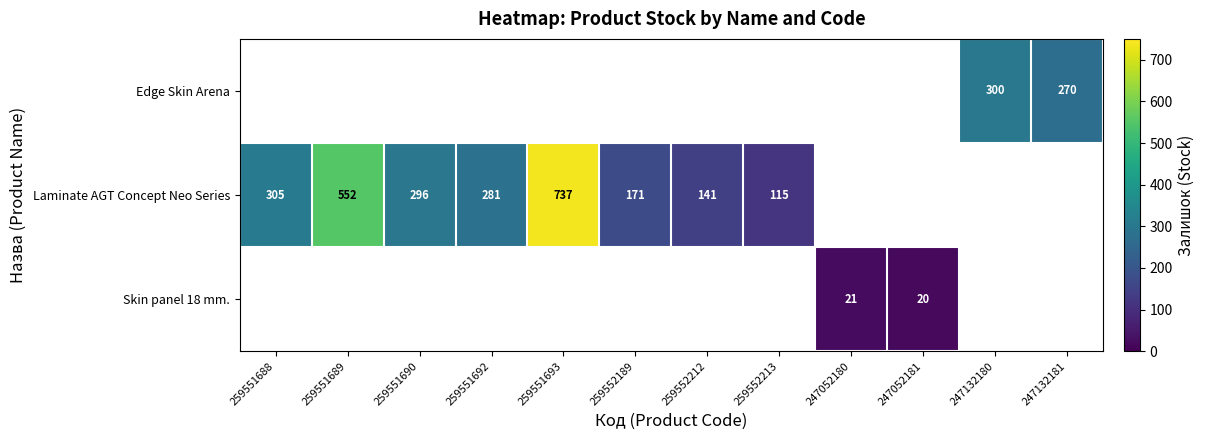

How many data points does each series have?

12